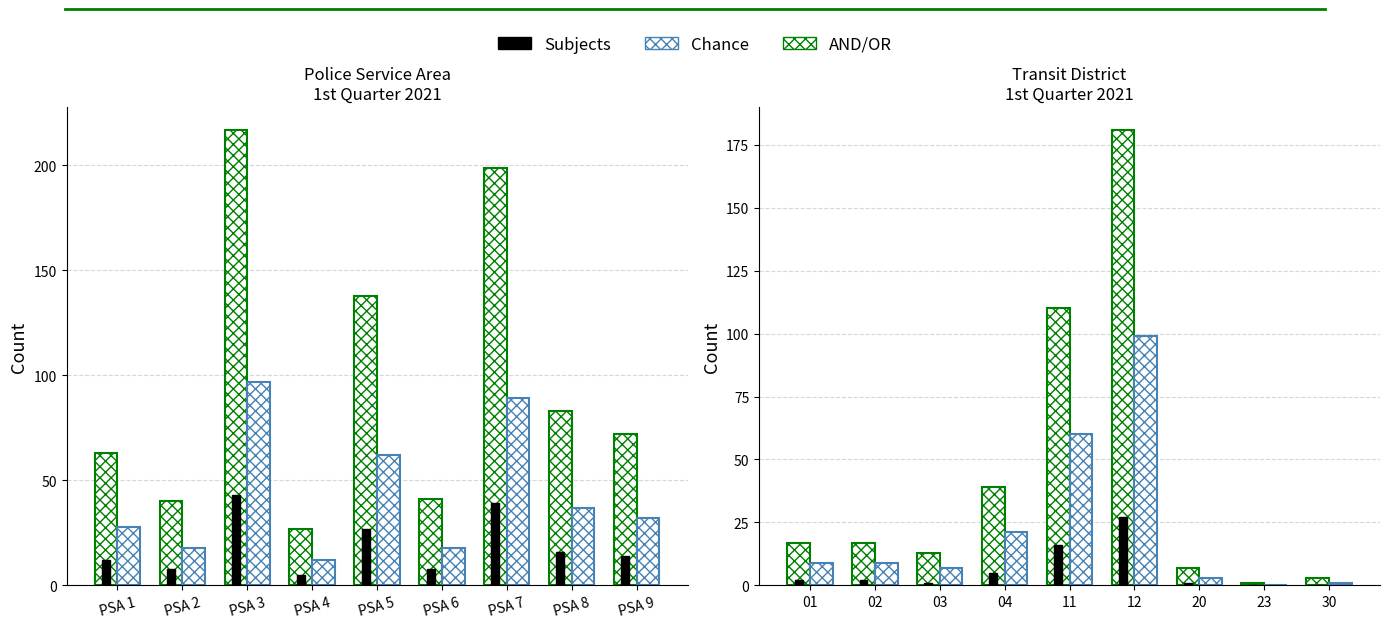

Reading left to right, list all the values displayed in this chart.

PSA Count (AND/OR): 63	40	217	27	138	41	199	83	72
PSA Chance: 28	18	97	12	62	18	89	37	32
PSA Subjects: 12	8	43	5	27	8	39	16	14
Transit Count (AND/OR): 17	17	13	39	110	181	7	1	3
Transit Chance: 9	9	7	21	60	99	3	0	1
Transit Subjects: 2	2	1	5	16	27	1	0	0